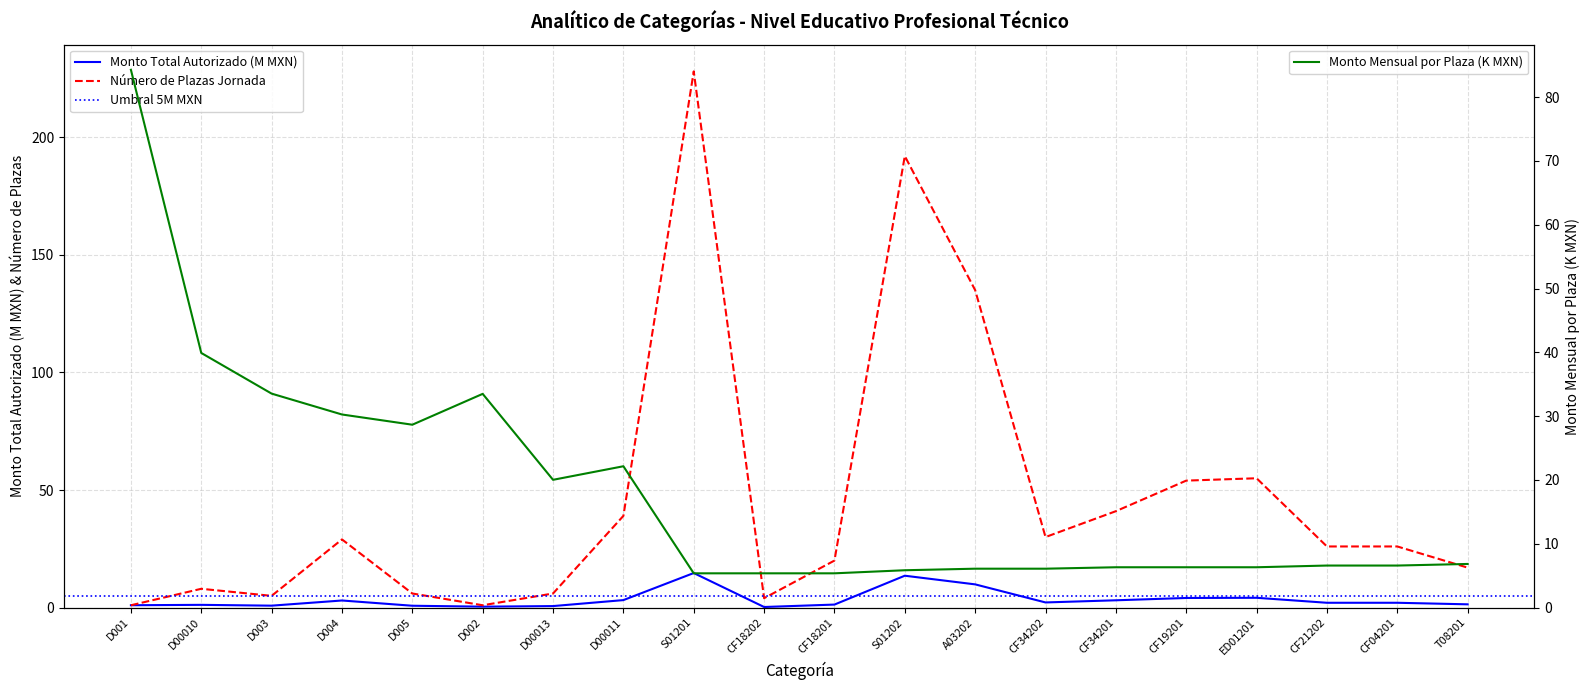

List the series in order of their peak value, lowest first.

Monto total autorizado (MXN), Monto mensual por plaza, Numero de Plazas Jornada